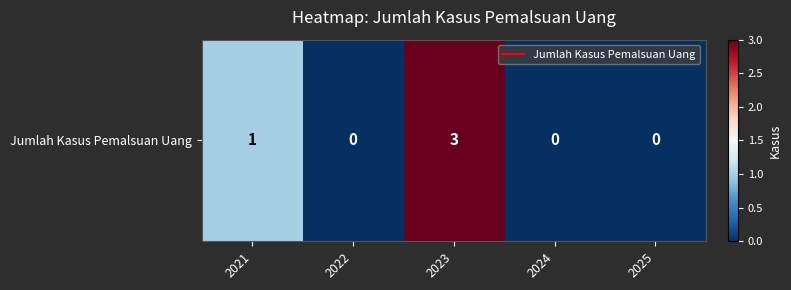

Reading left to right, what are all the values shown in this chart?

1	0	3	0	0